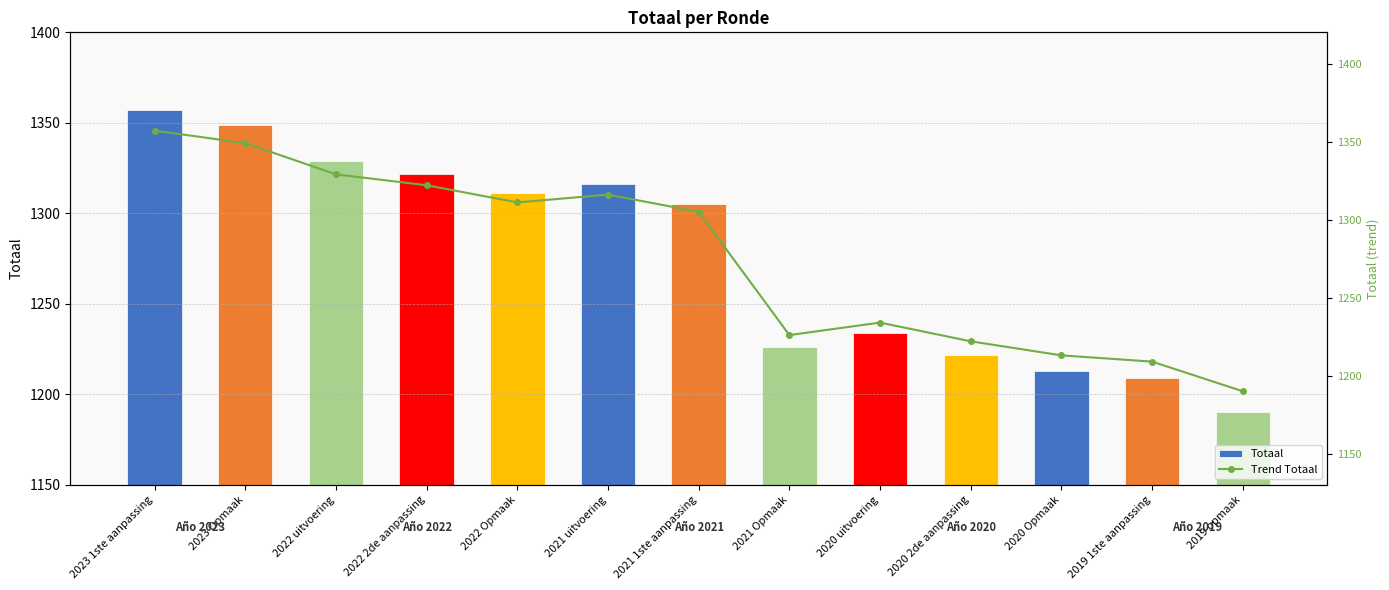

At which category does the chart reach its peak across all series?

2023 1ste aanpassing